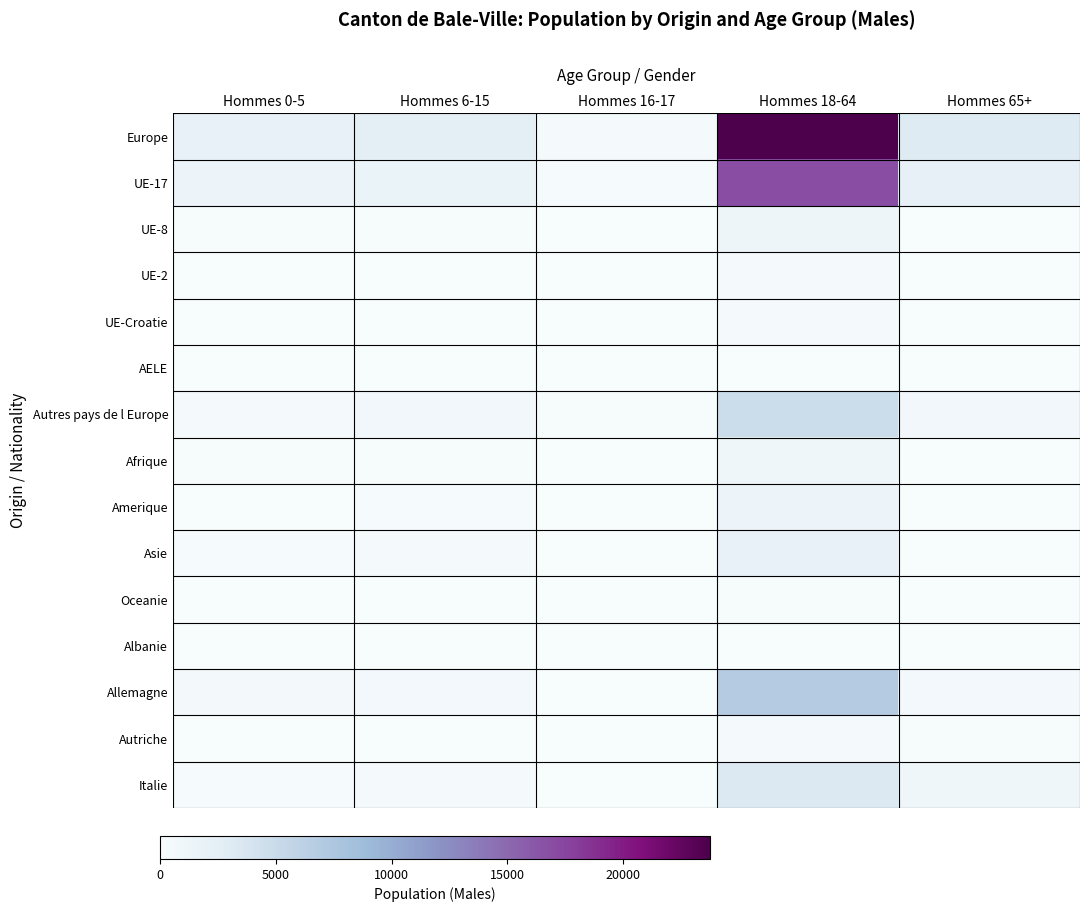

Which label corresponds to the largest value in the chart?

Hommes 18-64